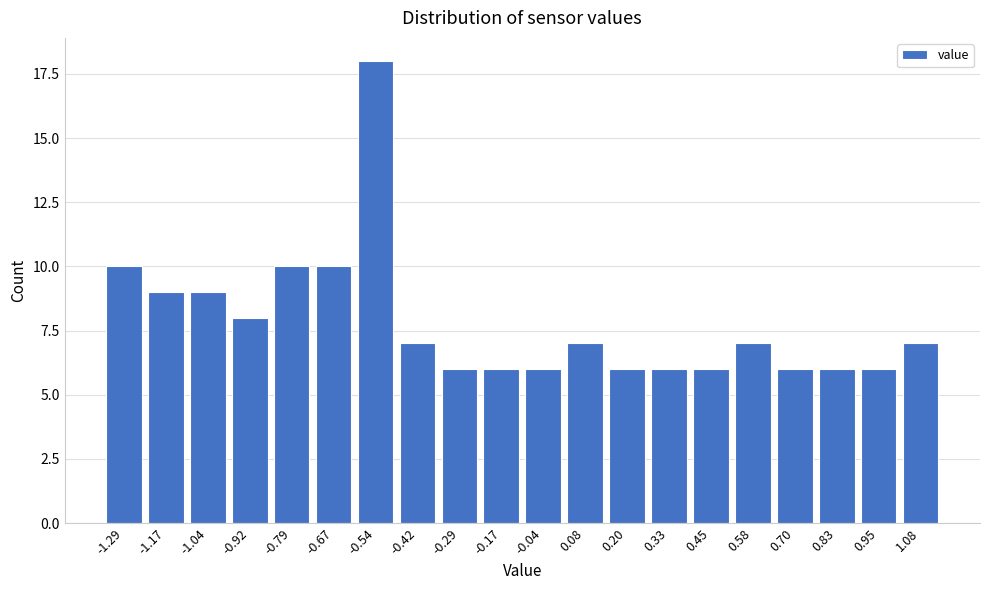

Reading right to left, what are all the values shown in this chart?

1.08=7	0.95=6	0.83=6	0.70=6	0.58=7	0.45=6	0.33=6	0.20=6	0.08=7	-0.04=6	-0.17=6	-0.29=6	-0.42=7	-0.54=18	-0.67=10	-0.79=10	-0.92=8	-1.04=9	-1.17=9	-1.29=10